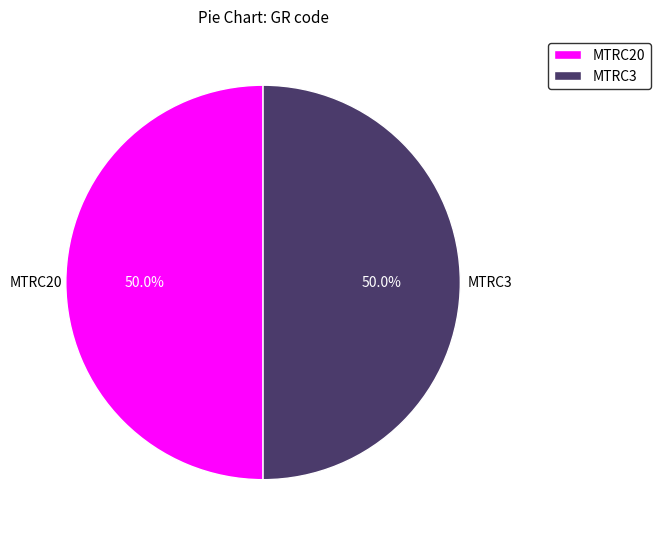

What is the ratio of the value at MTRC20 to the value at MTRC3?

1.0